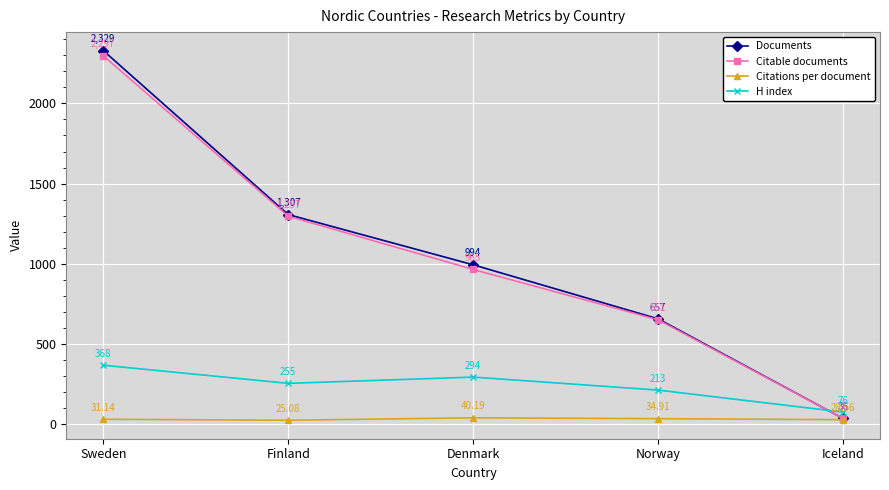

In H index, how many points are lower than both neighbors (excluding endpoints)?

1